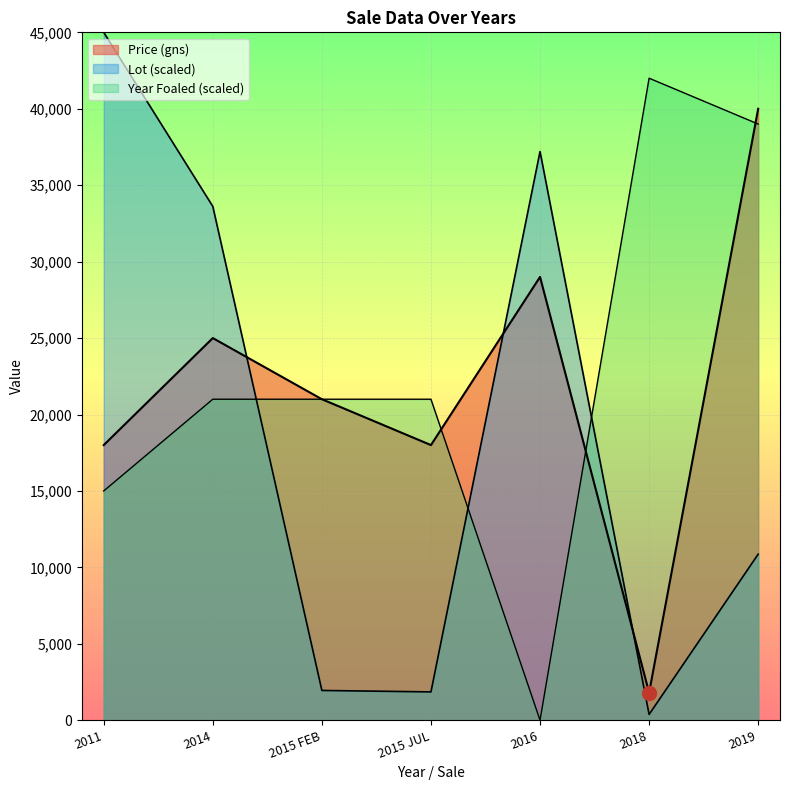

What is the highest value of the Price (gns) series?

40000.0